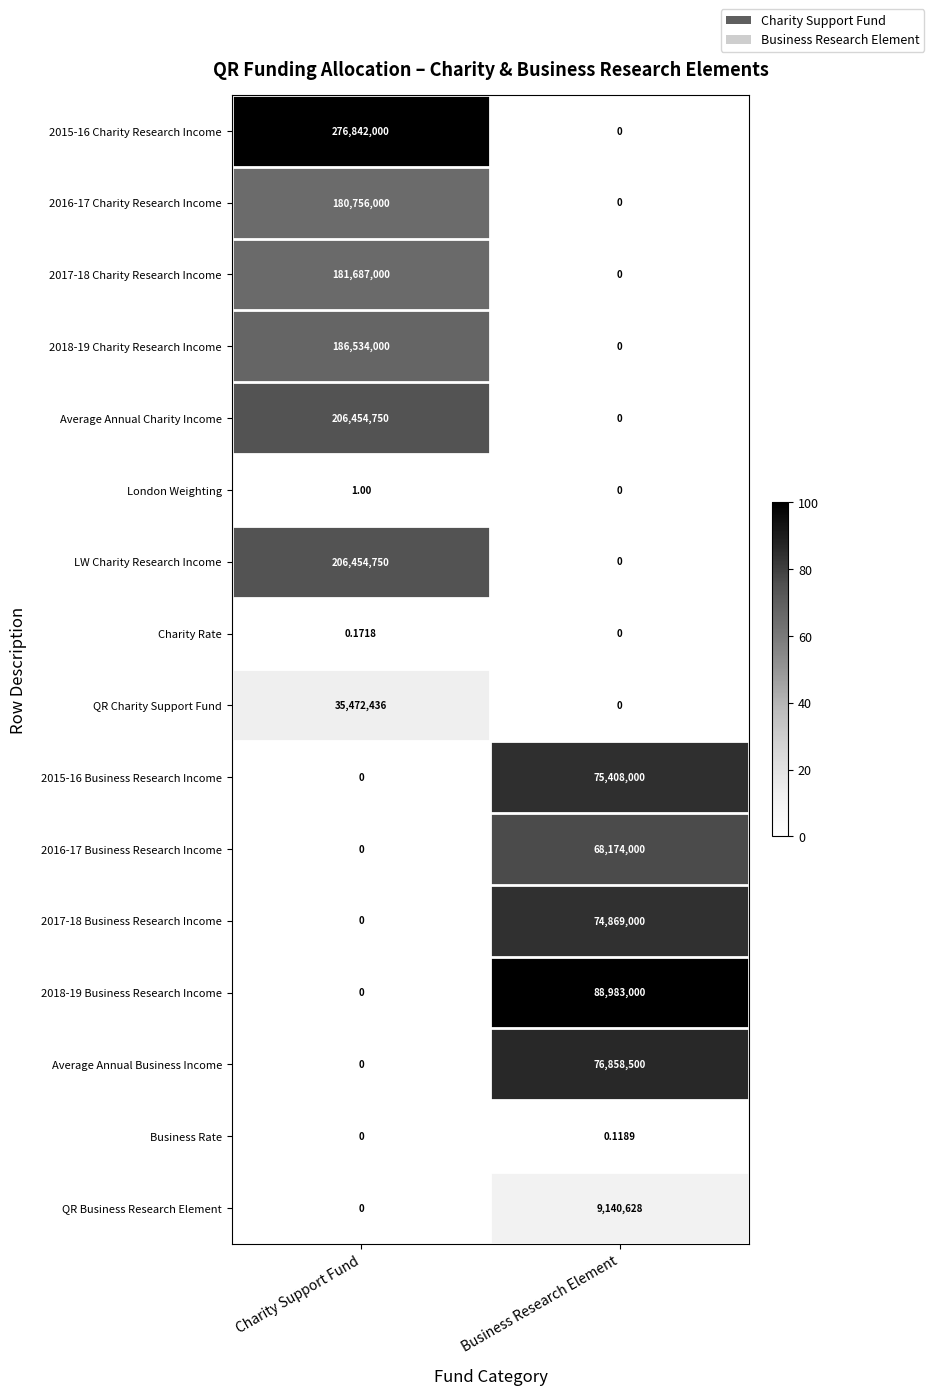

Between Charity Support Fund and Business Research Element, which series saw the biggest shift?

2015-16 Charity Research Income